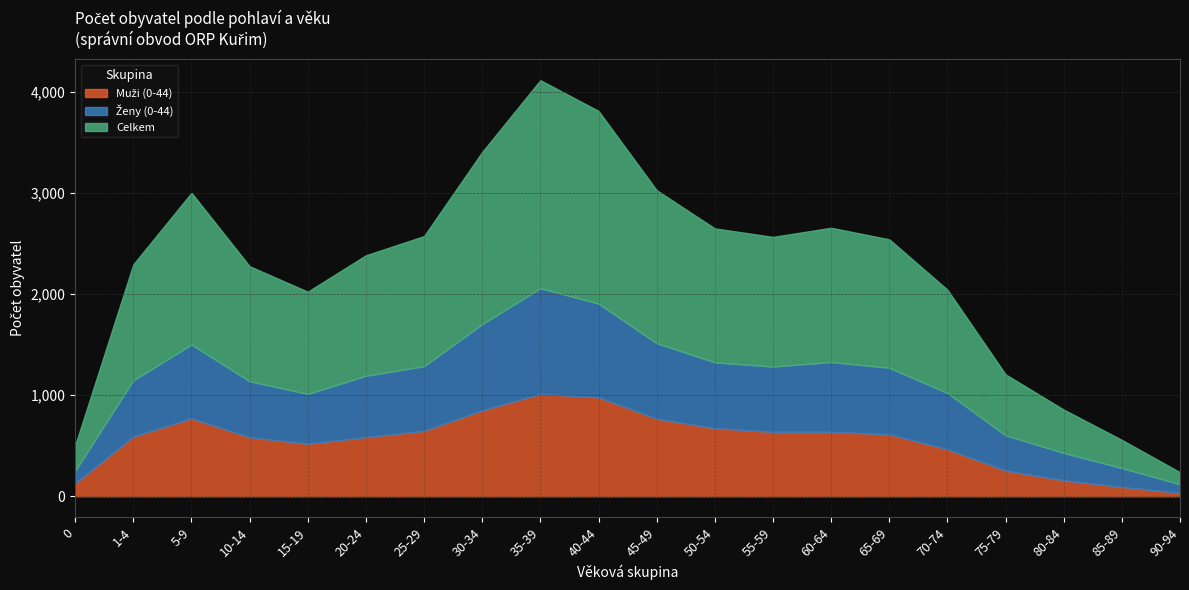

How many lines are shown in the chart?

3